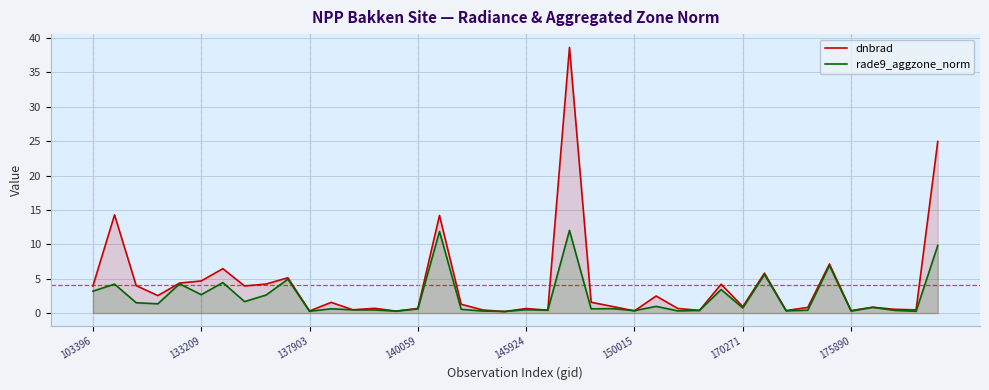

Does the chart display data point markers on the line(s)?

No